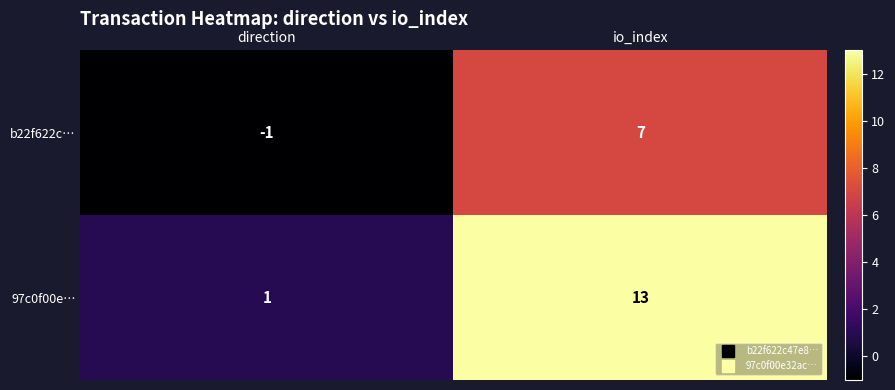

At which category is the sum across all series the highest?

io_index